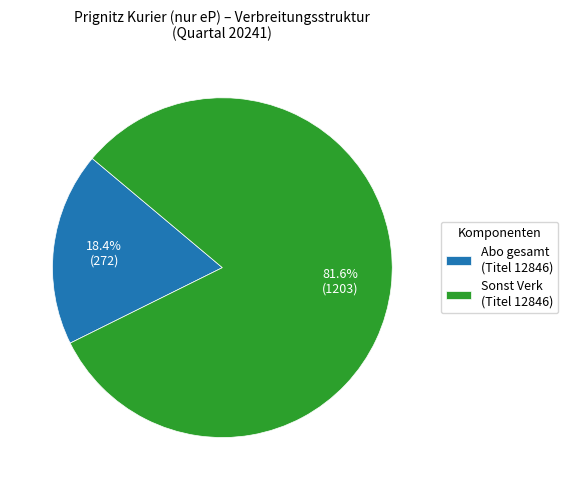

What is the smallest slice in the pie chart?

Abo gesamt (Titel 12846)